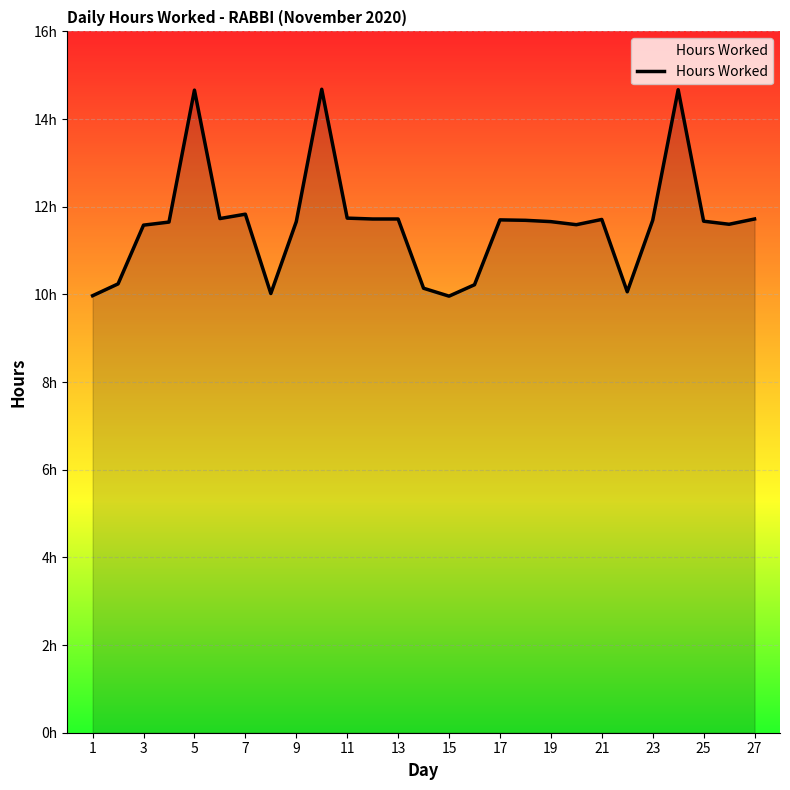

Reading right to left, list all the values displayed in this chart.

11.7	11.6	11.7	14.7	11.7	10.1	11.7	11.6	11.7	11.7	11.7	10.2	10.0	10.1	11.7	11.7	11.7	14.7	11.7	10.0	11.8	11.7	14.7	11.7	11.6	10.2	10.0